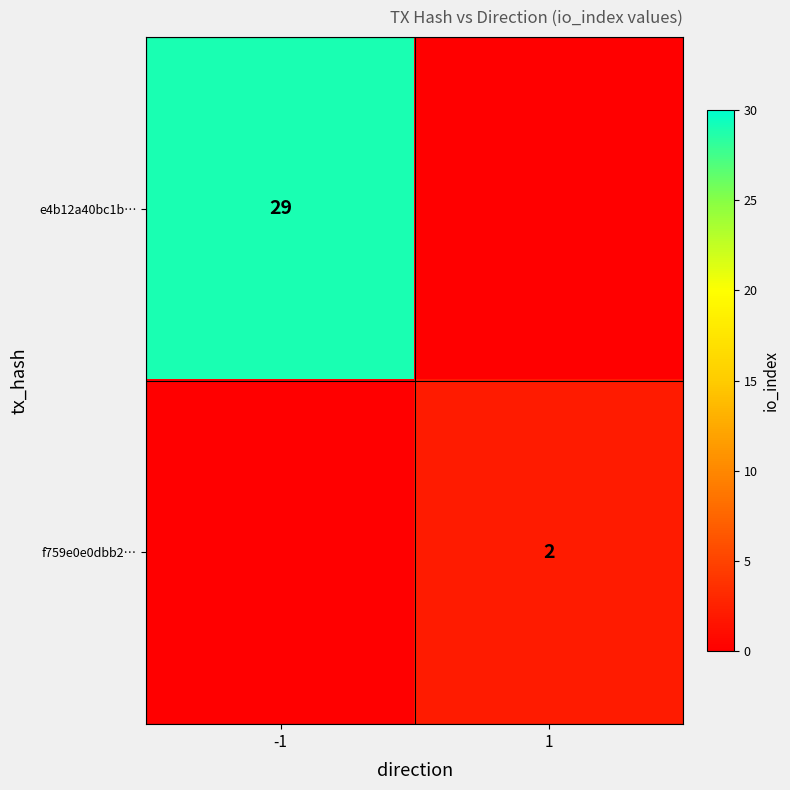

True or false: f759e0e0dbb2… has a value of 3 at 1.

False